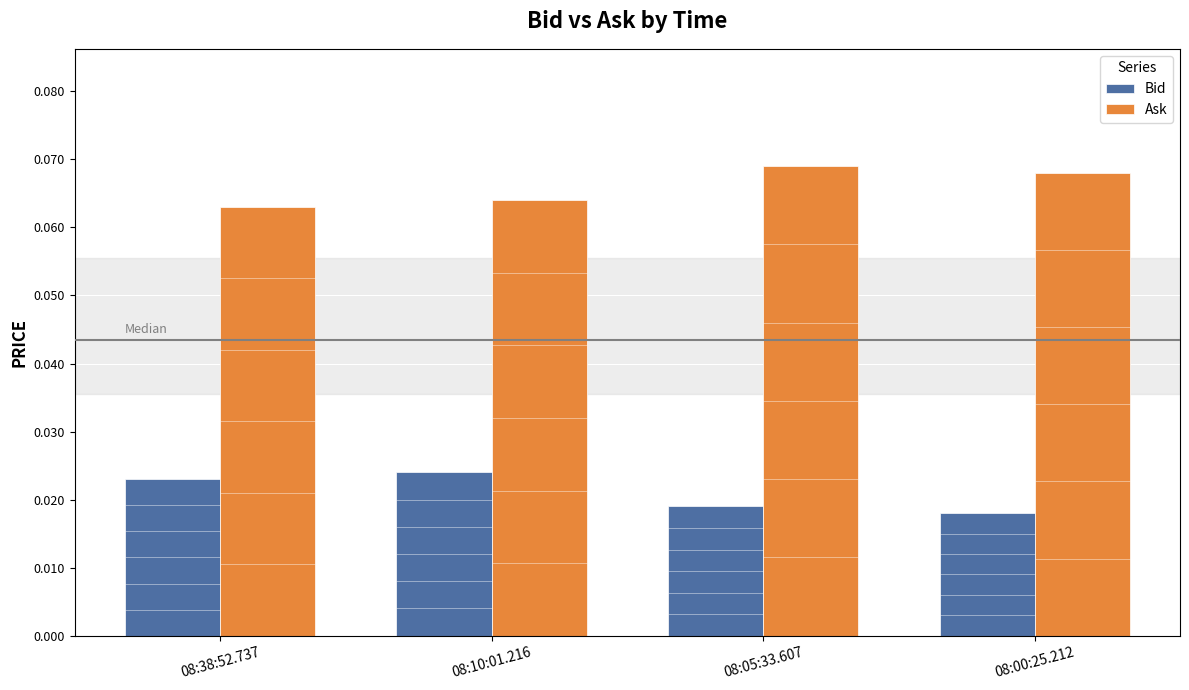

Which series changed the most between 08:38:52.737 and 08:05:33.607?

Ask